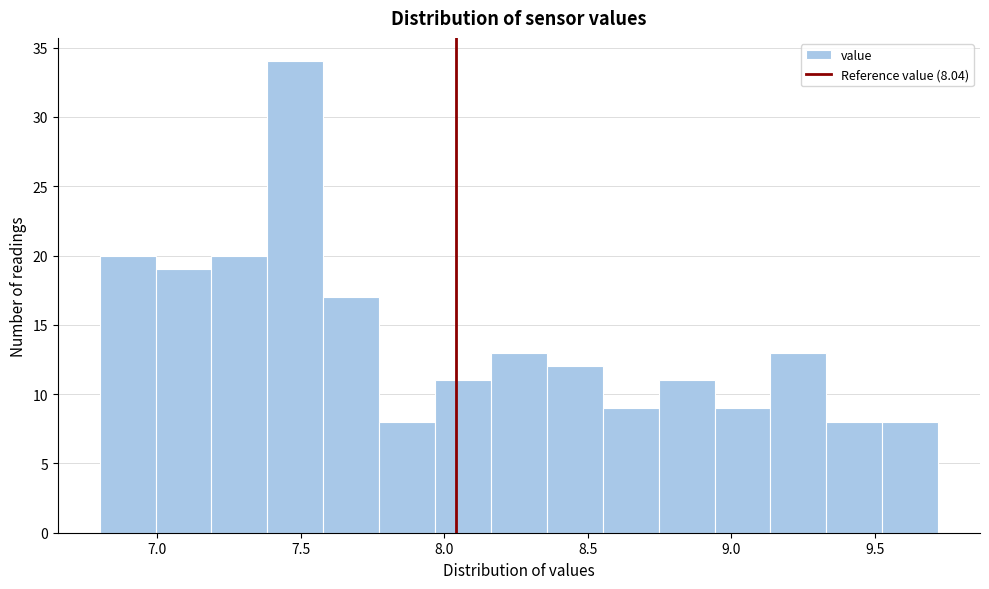

Read against the x-axis, roughly where is the centre of the tallest bar?

7.50